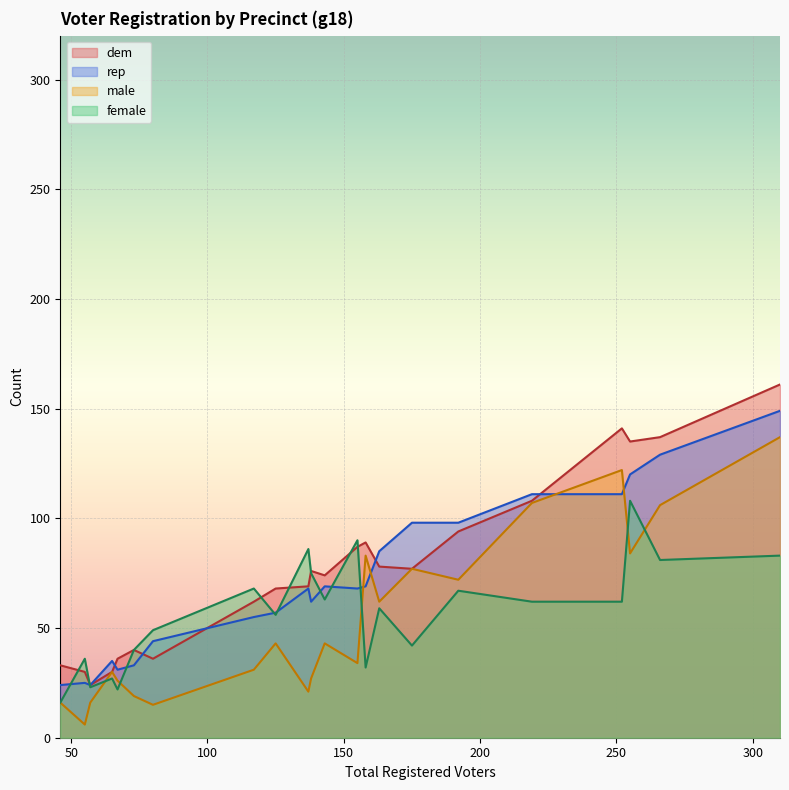

Is the value of male at P2019 greater than the value of rep at P3111?

Yes